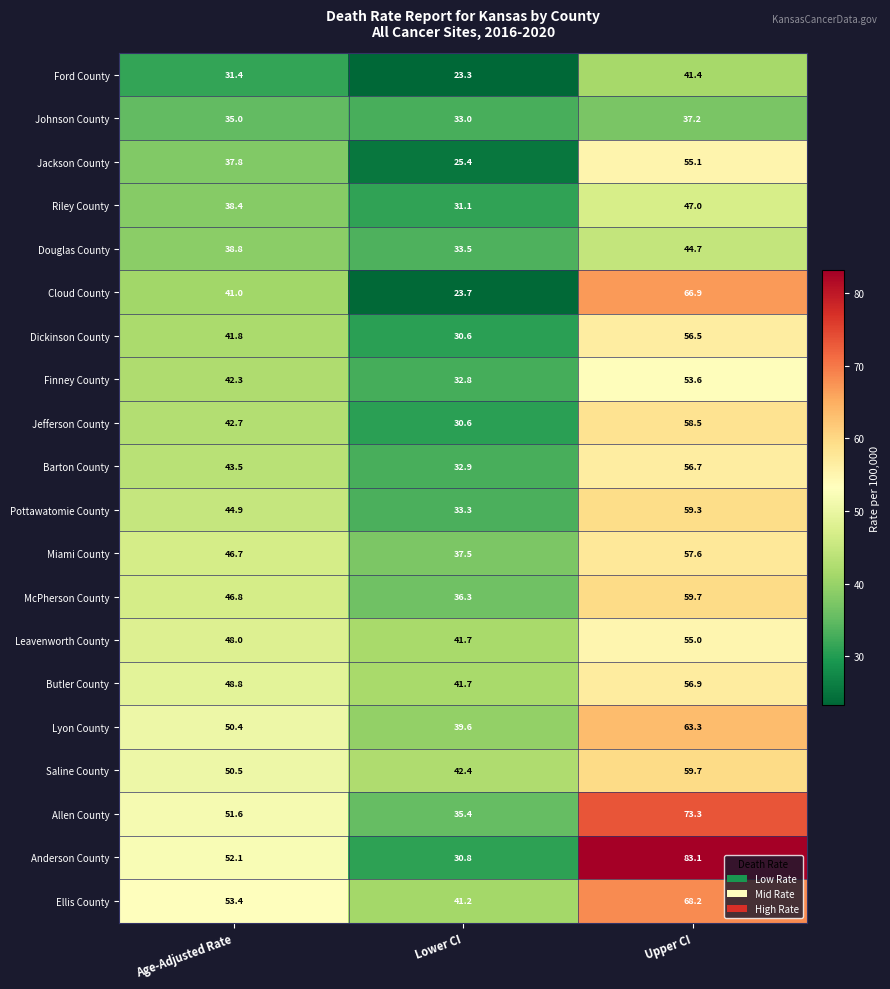

At which category does the chart reach its minimum across all series?

Lower CI